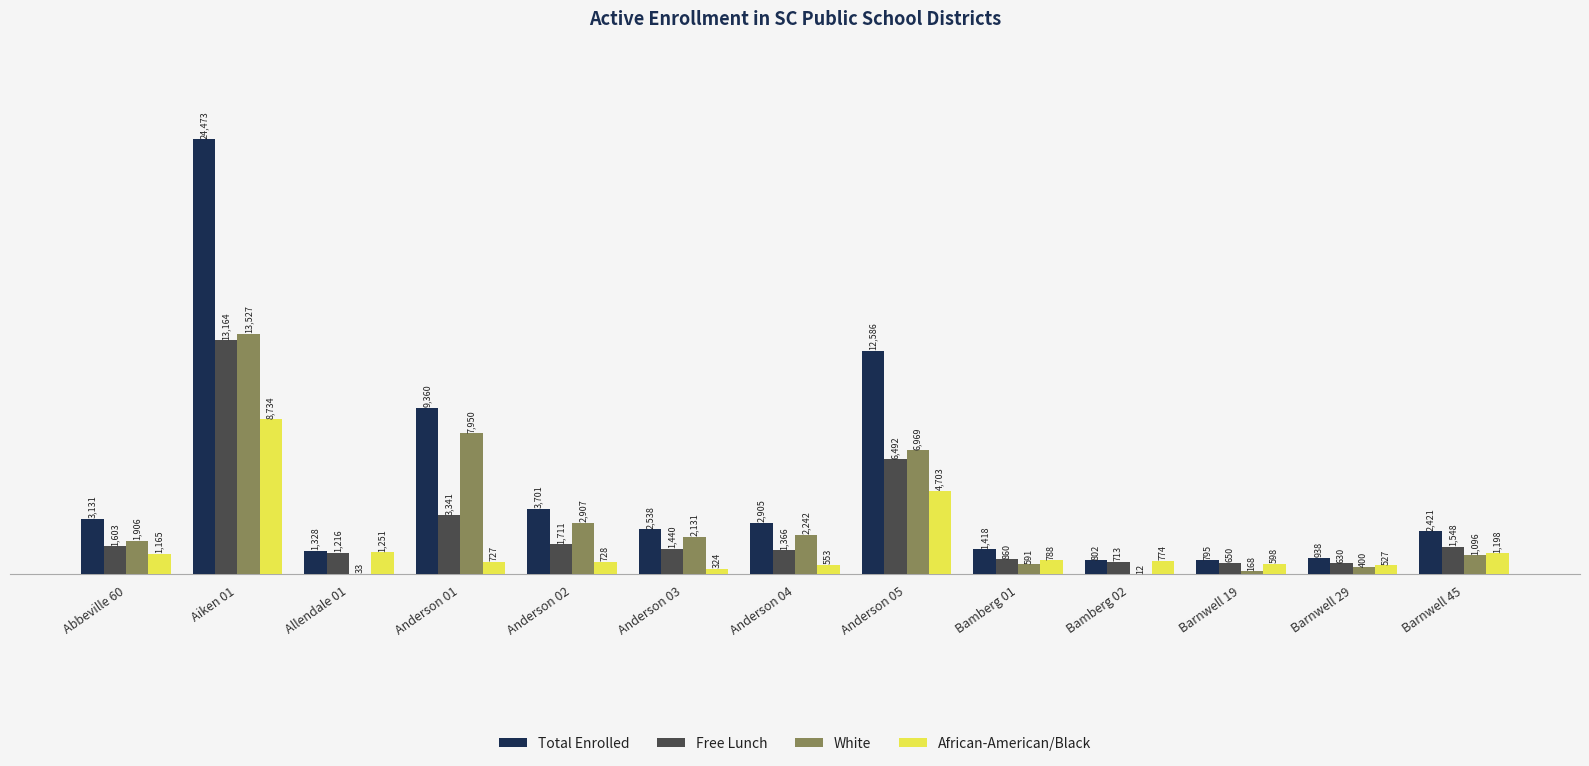

What is the highest value of the Total Enrolled series?

24473